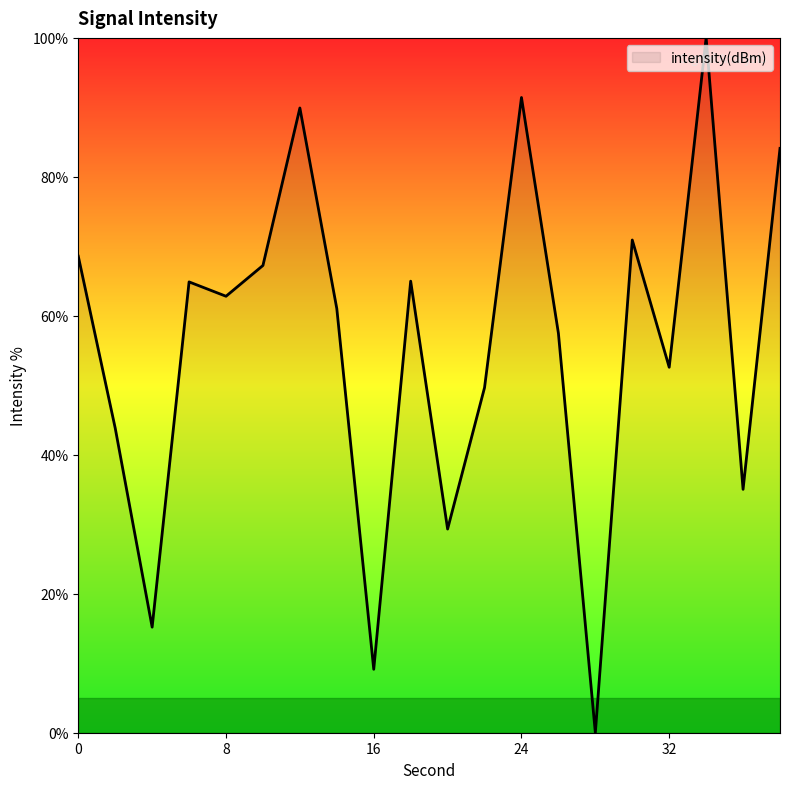

What is the greatest value displayed?

100.0